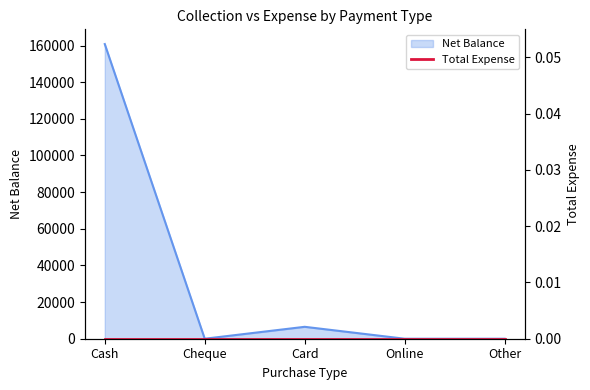

What position from the right is Cash?

5